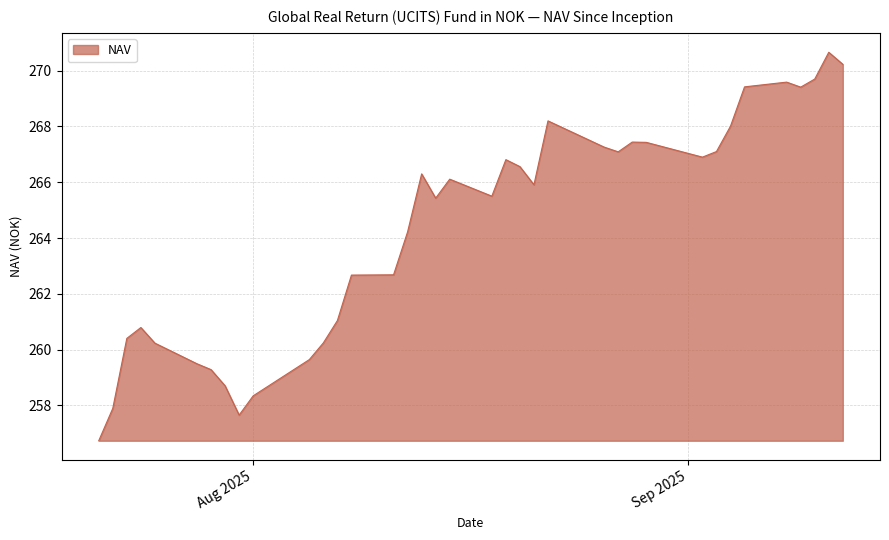

What is the difference between the maximum and minimum values?

13.9